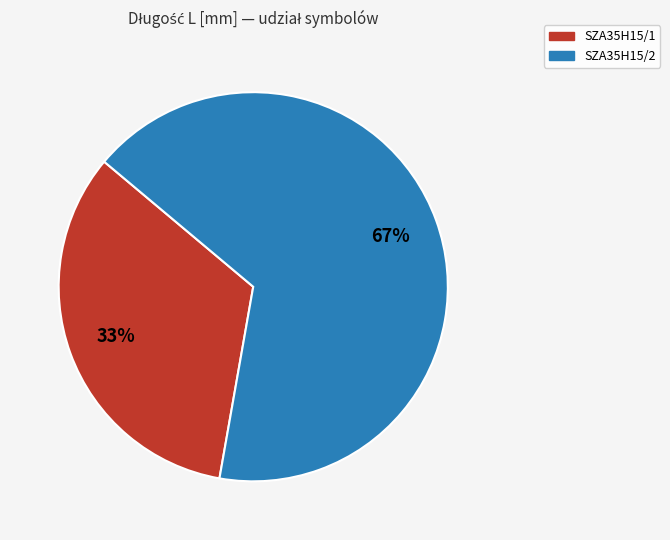

What percentage is the SZA35H15/1 slice, to the nearest percent?

33%